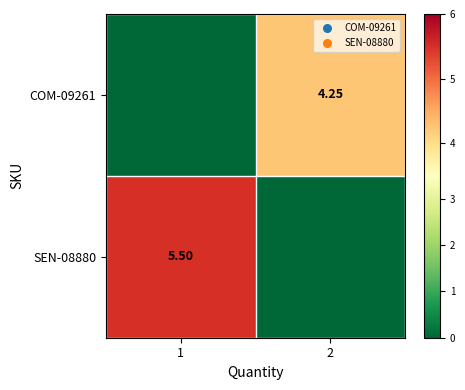

Which series has the widest spread of values?

SEN-08880